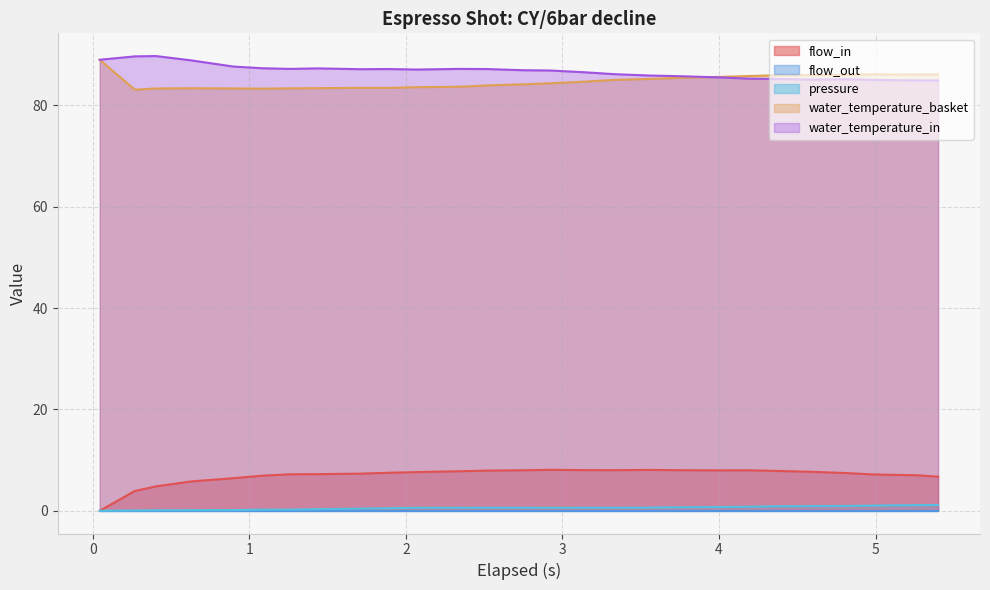

How many interior local valleys does the flow_in series have?

2